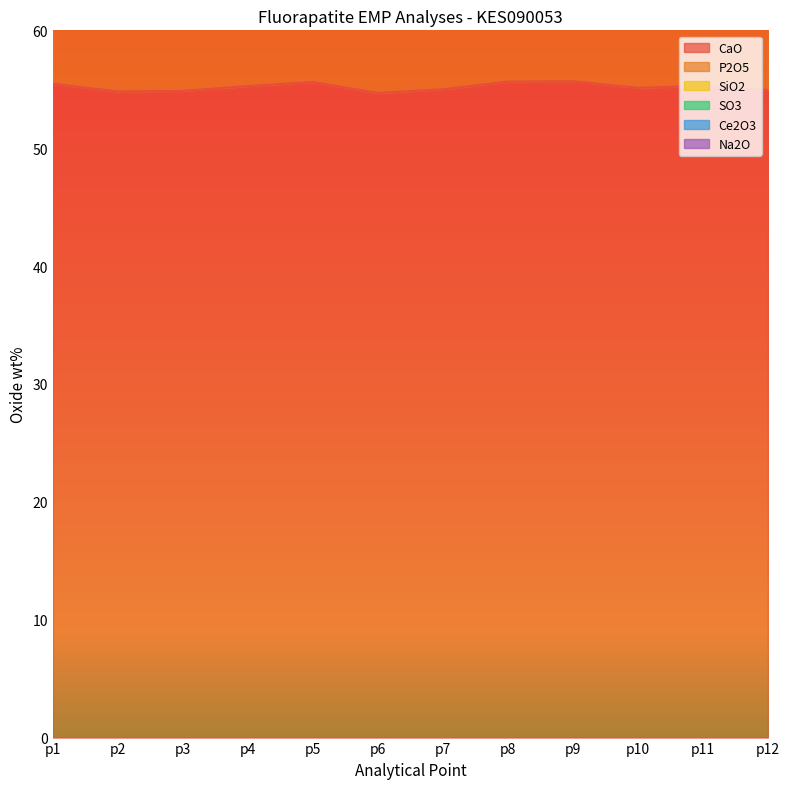

Which series has the widest spread of values?

P2O5